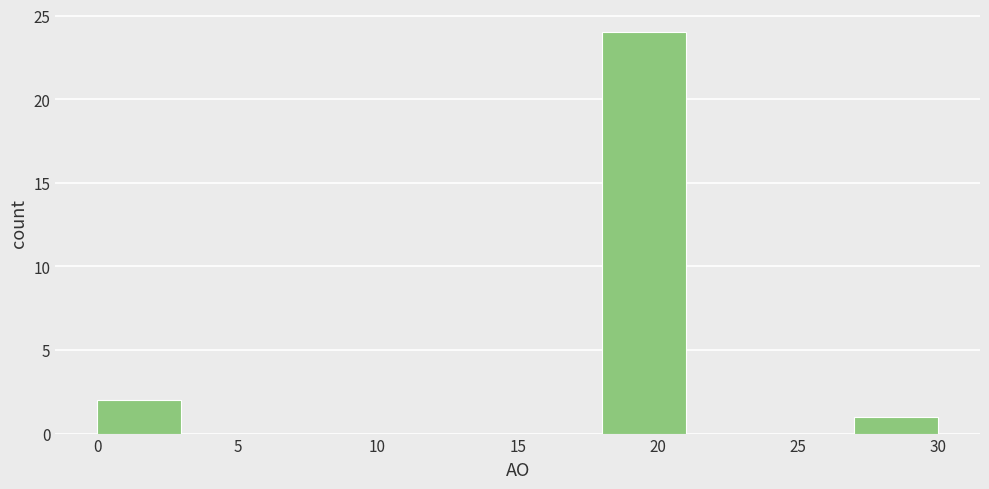

Over which range of the x-axis is the bar tallest?

18 to 21